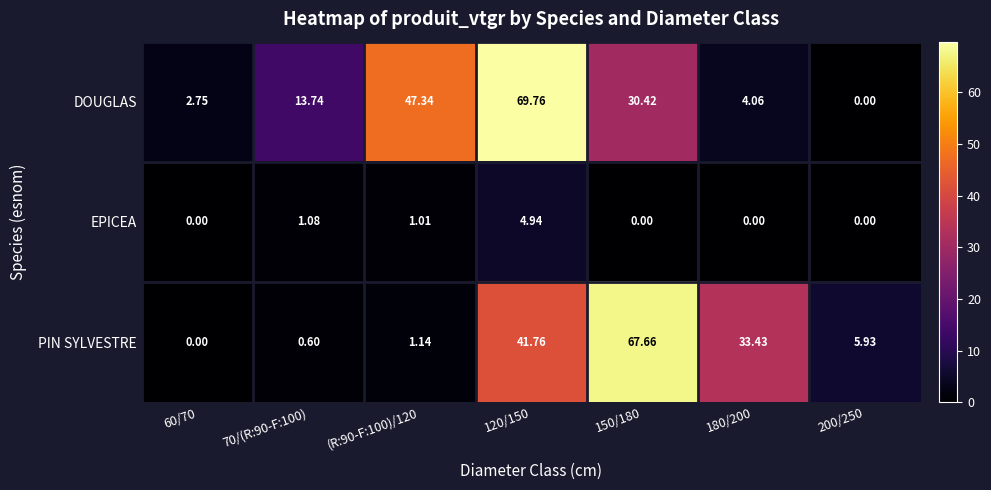

Is the value of DOUGLAS at 180/200 greater than the value of PIN SYLVESTRE at 150/180?

No